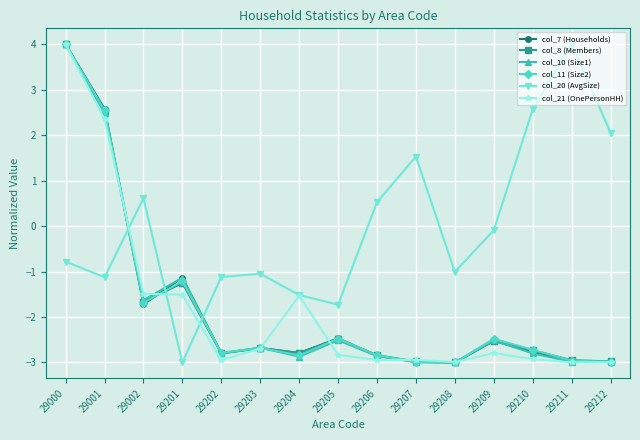

What are all the series names shown in the legend?

col_7 (Households), col_8 (Members), col_10 (Size1), col_11 (Size2), col_20 (AvgSize), col_21 (OnePersonHH)